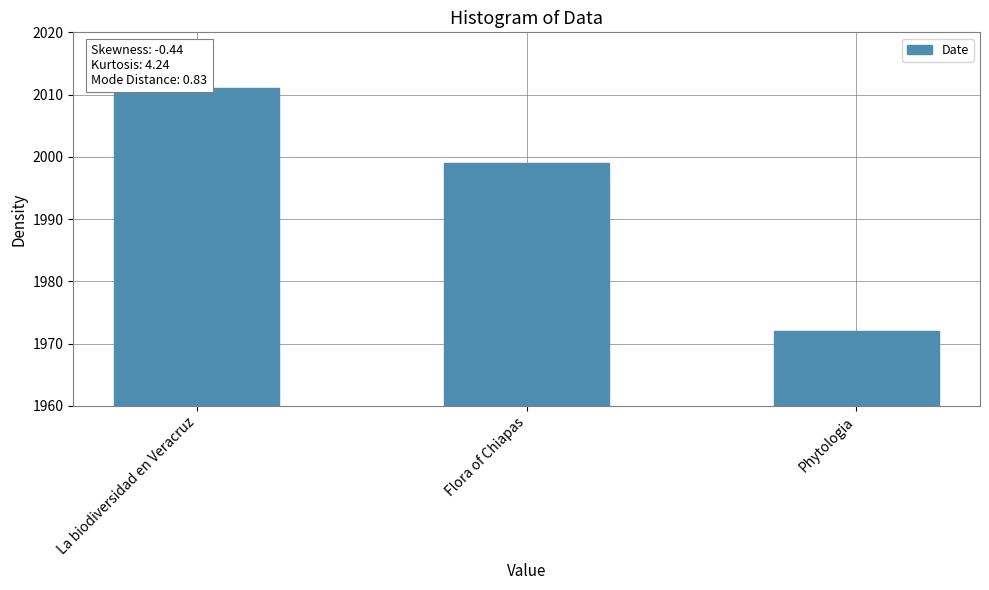

Is it true that the value at Phytologia is 797?

False